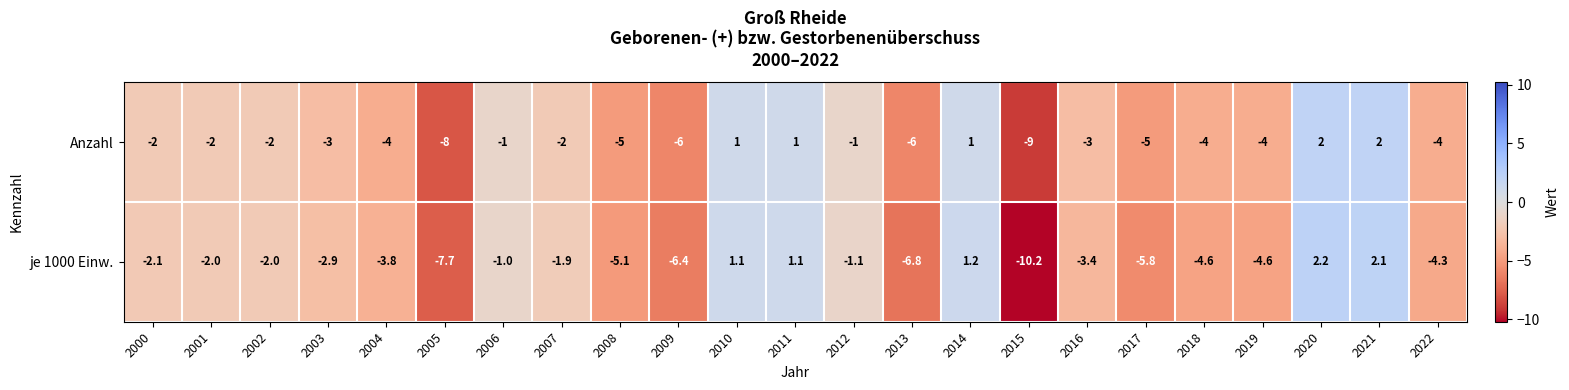

What is the smallest value displayed?

-10.2